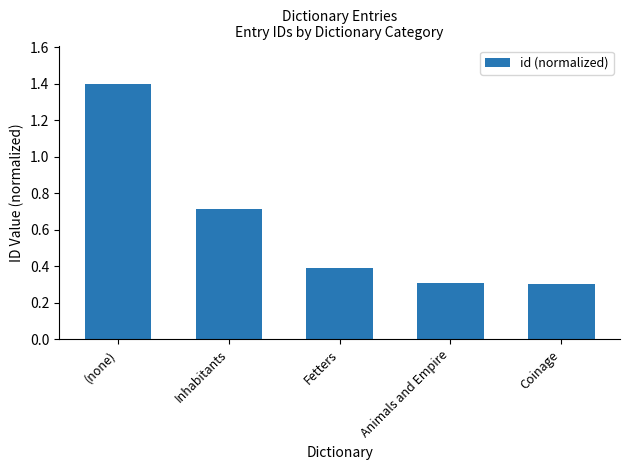

Between (none) and Coinage, which is larger?

(none)